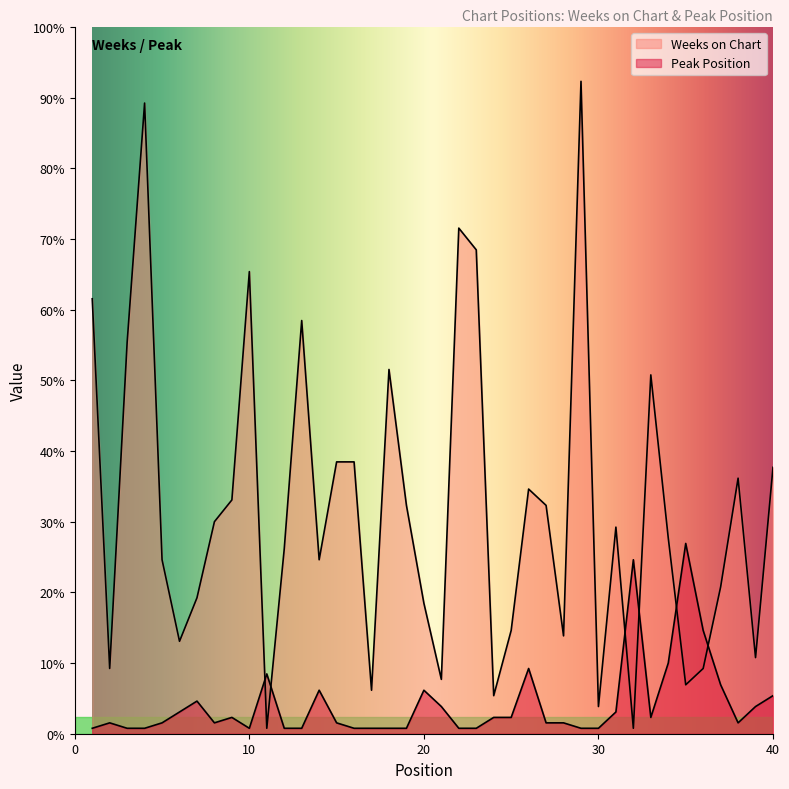

Reading left to right, extract all data points from this chart.

Weeks on Chart: 80	12	72	116	32	17	25	39	43	85	1	34	76	32	50	50	8	67	42	24	10	93	89	7	19	45	42	18	120	5	38	1	66	36	9	12	27	47	14	49
Peak Position: 1	2	1	1	2	4	6	2	3	1	11	1	1	8	2	1	1	1	1	8	5	1	1	3	3	12	2	2	1	1	4	32	3	13	35	19	9	2	5	7